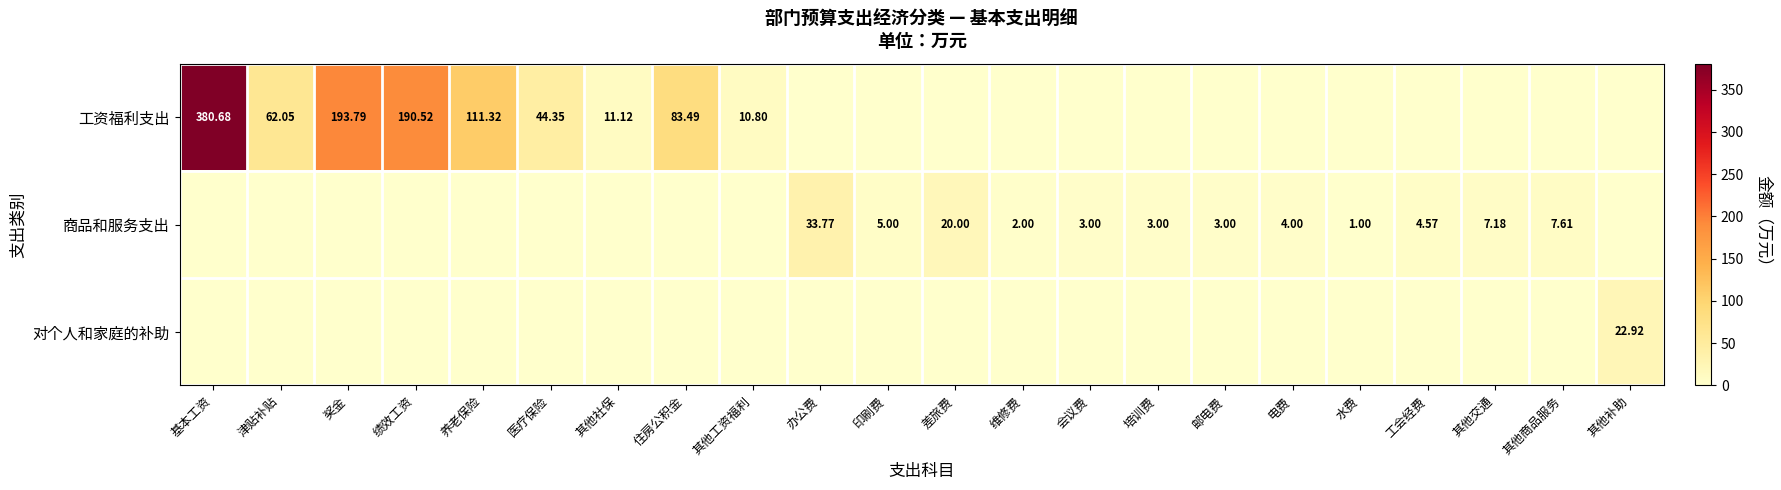

List the series in order of their peak value, lowest first.

对个人和家庭的补助, 商品和服务支出, 工资福利支出